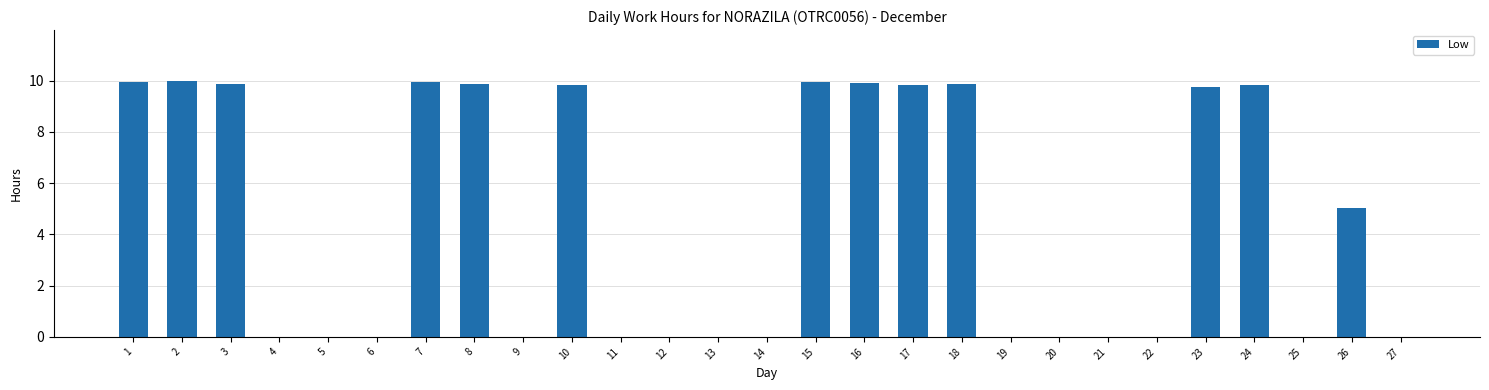

What is the sum of all values?

123.6